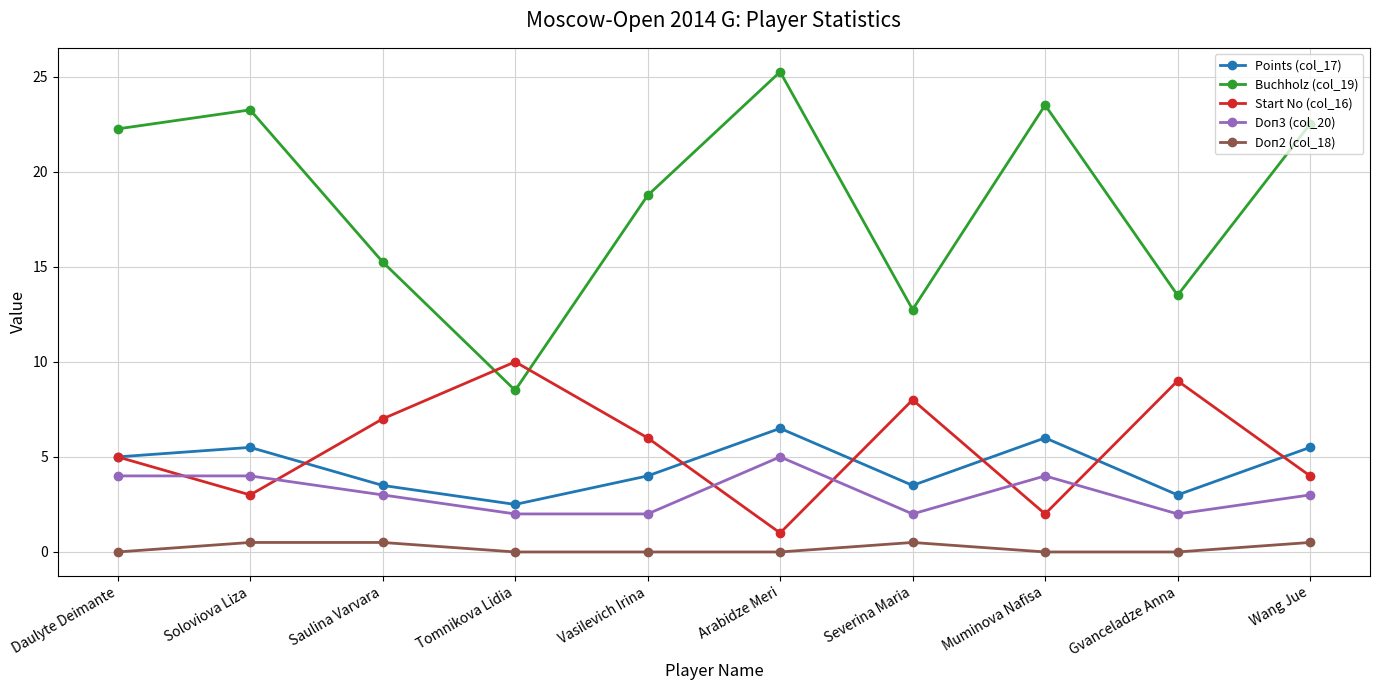

What is the sum of the Buchholz (col_19) values at Saulina Varvara and Arabidze Meri?

40.5